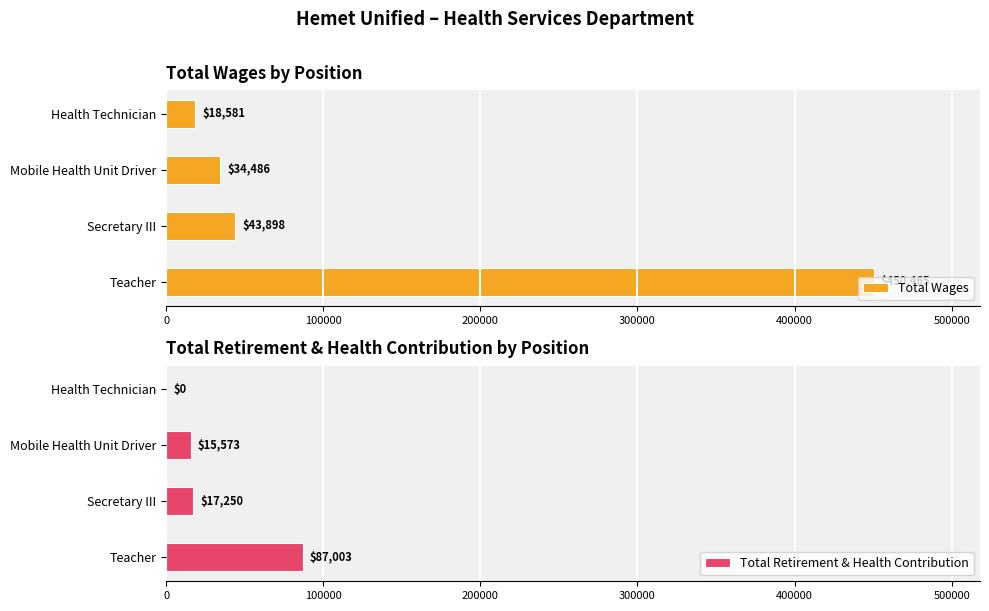

The Total Wages series shows 43898 at Secretary III. True or false?

True